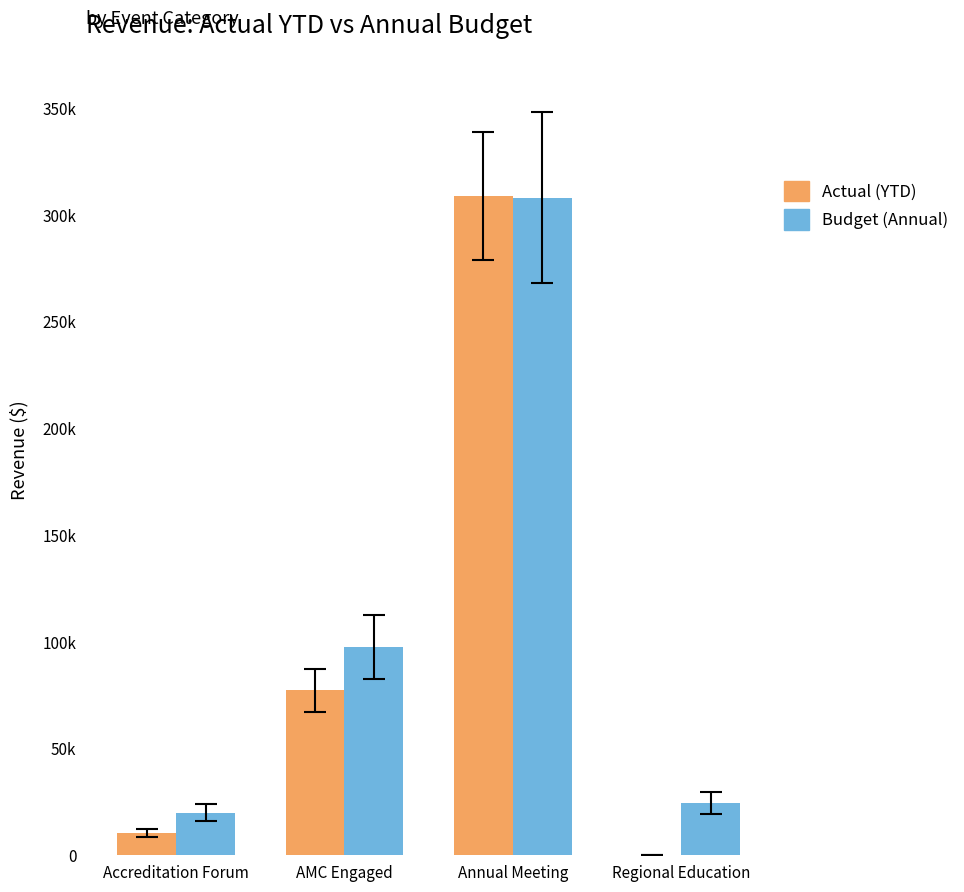

What are all the series names shown in the legend?

Actual (YTD), Budget (Annual)